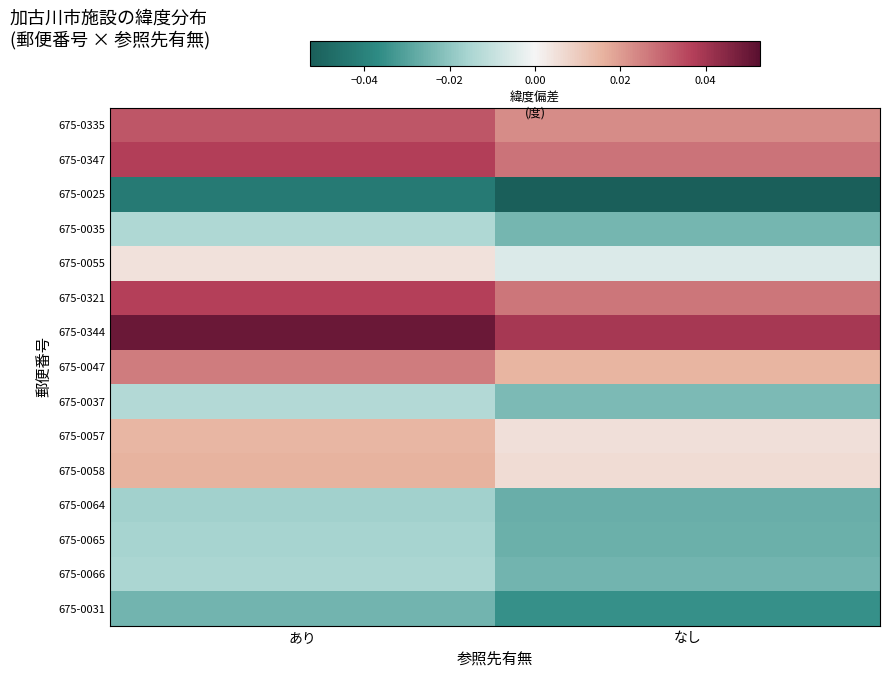

Which series has the largest total across all categories?

675-0344